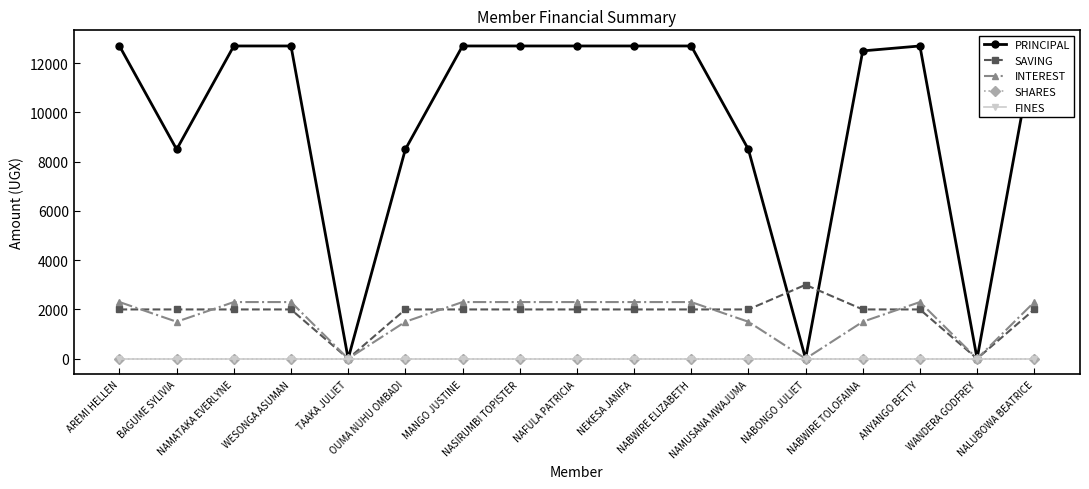

What is the total value across all series at NAMUSANA MWAJUMA?

12000